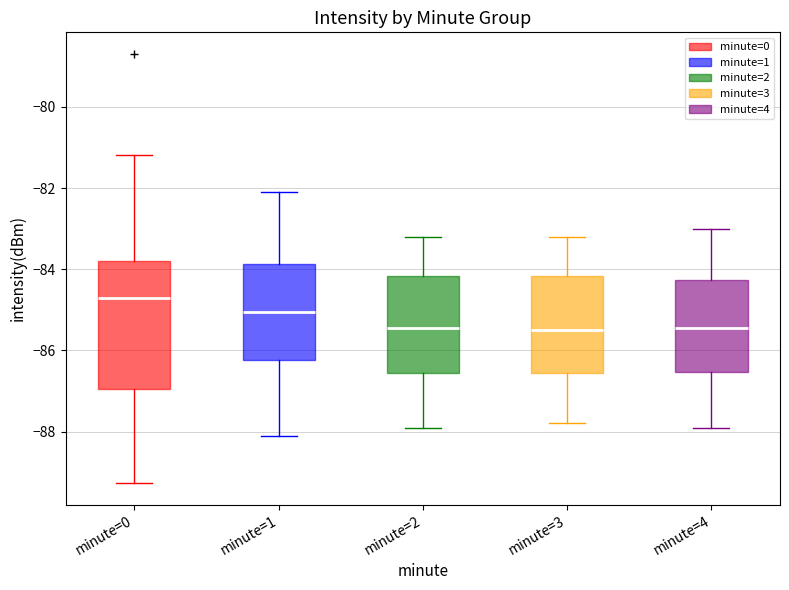

Which box's median line is the highest?

minute=0